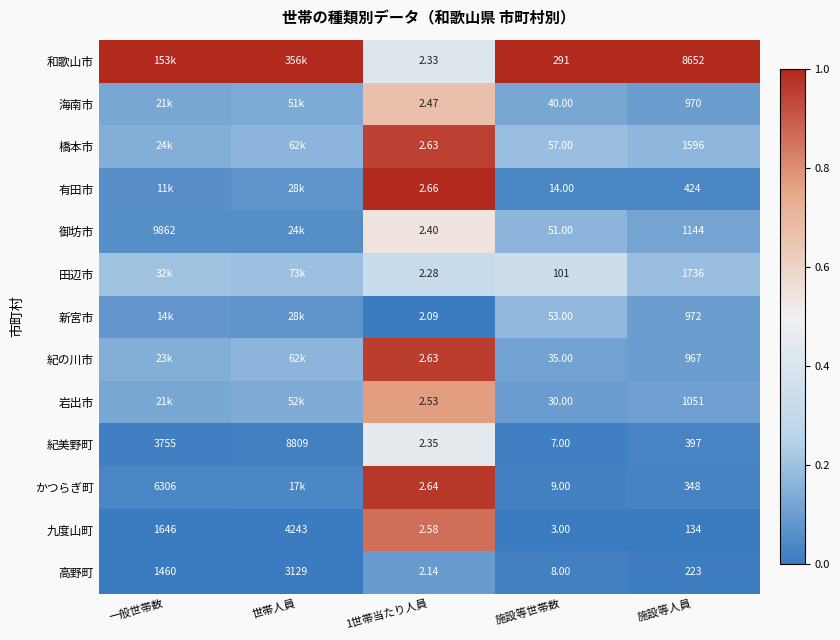

Between 1世帯当たり人員 and 施設等世帯数, which series saw the biggest shift?

和歌山市